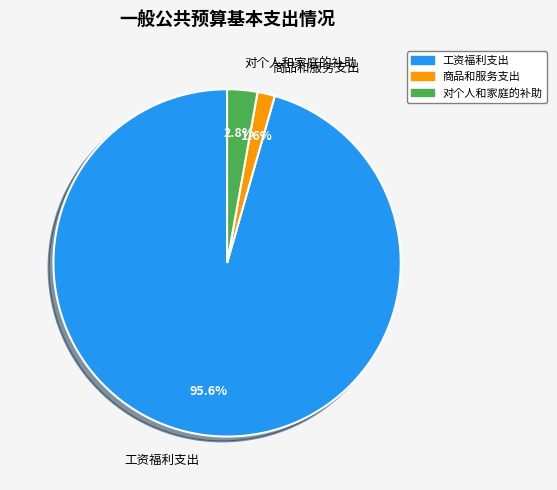

To the nearest percent, what percentage of the pie is 工资福利支出?

96%